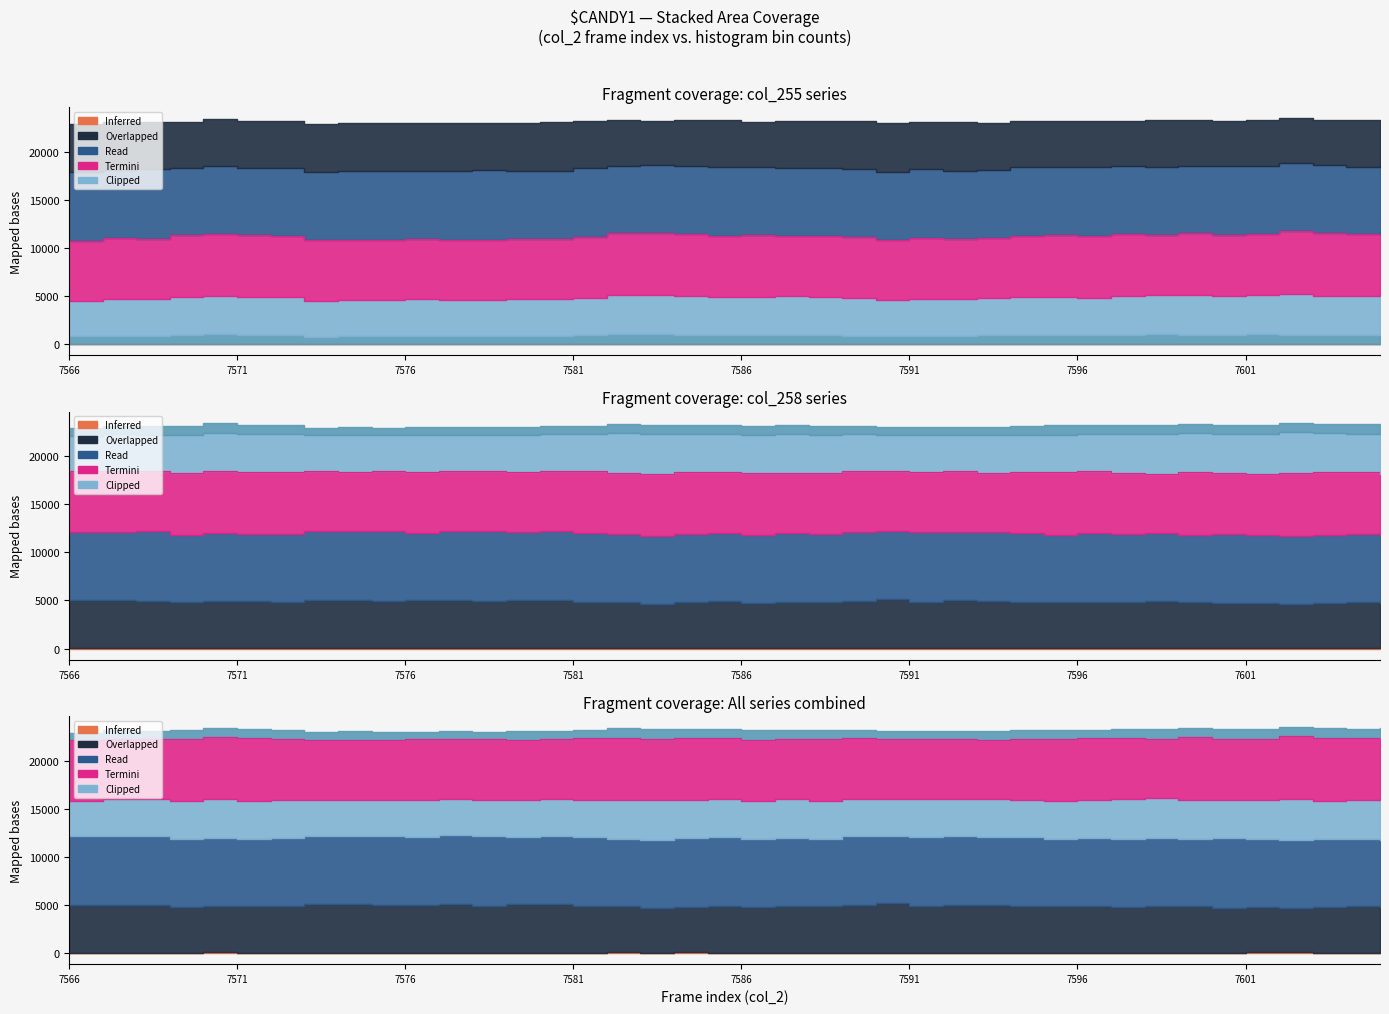

True or false: col_259 and col_257 intersect in this chart.

False